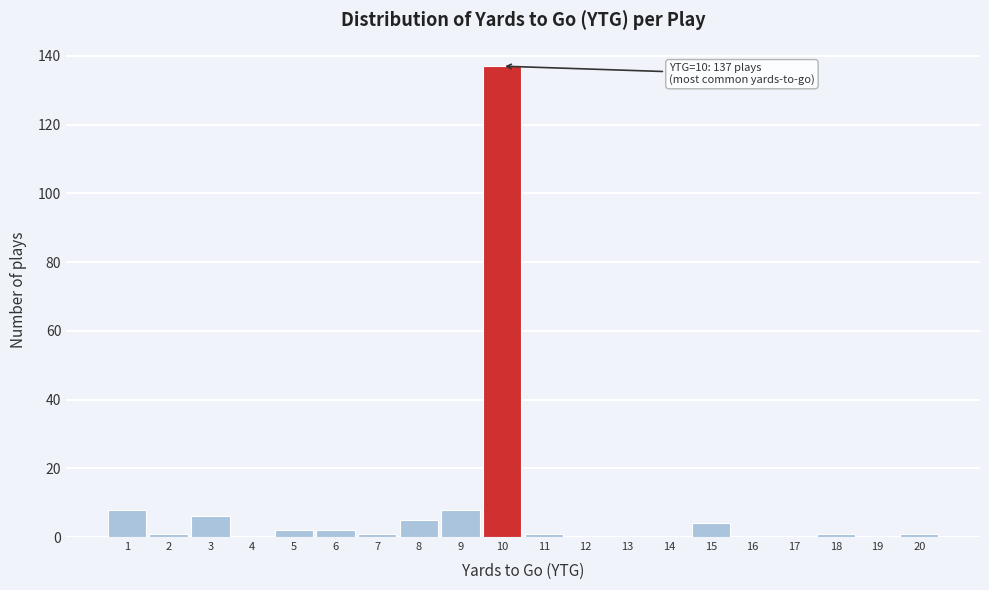

Over which range of the x-axis is the bar tallest?

9.5 to 10.5